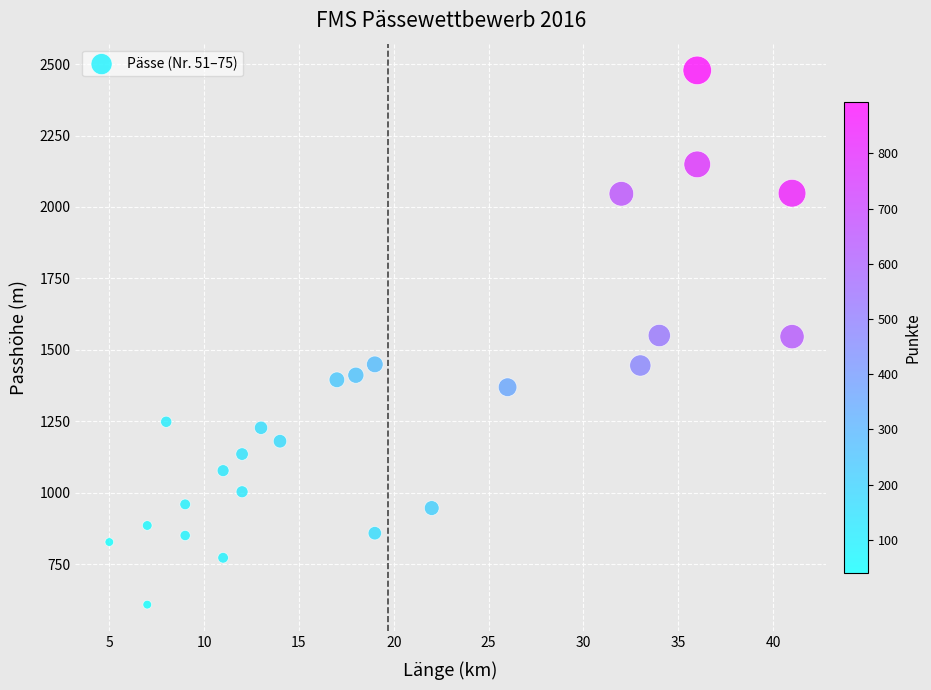

What is the range of X values (max minus min)?

36